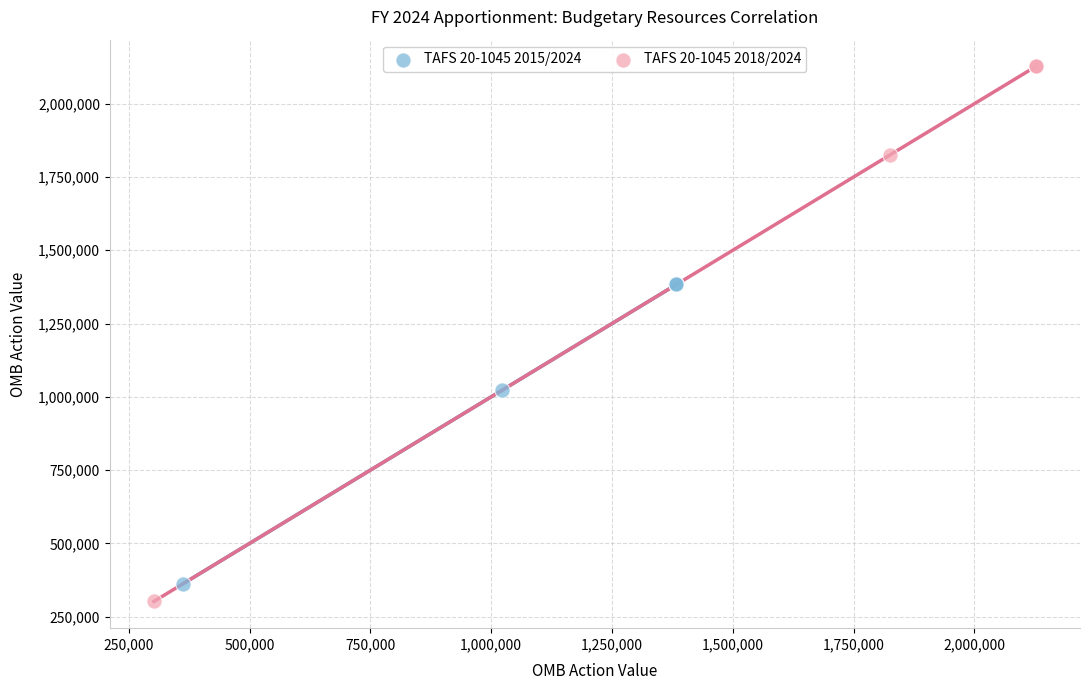

Which series reaches the maximum Y coordinate?

TAFS 20-1045 2018/2024